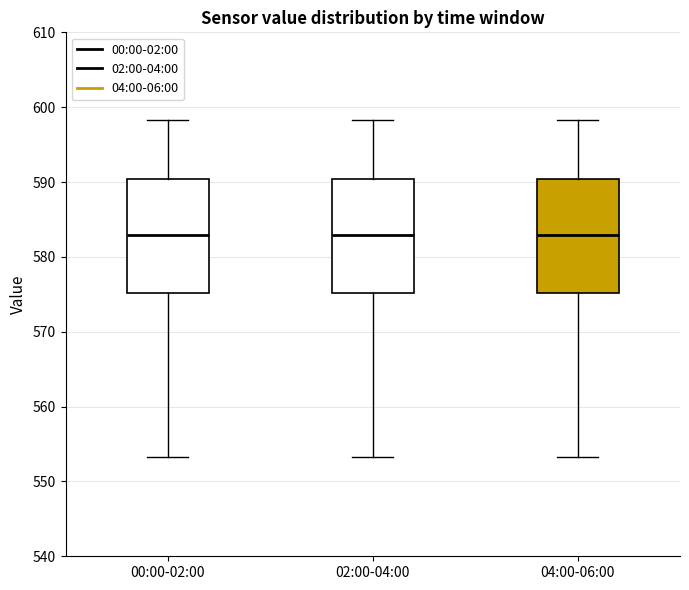

Reading left to right, transcribe this box plot: for each box, give where its median line is, the range the box spans, and where its two whiskers end, as read against the y-axis. The values are not printed on the chart, so give them approximately, as read against the axis.

00:00-02:00: median 583, box 575 to 590, whiskers 553 to 598
02:00-04:00: median 583, box 575 to 590, whiskers 553 to 598
04:00-06:00: median 583, box 575 to 590, whiskers 553 to 598